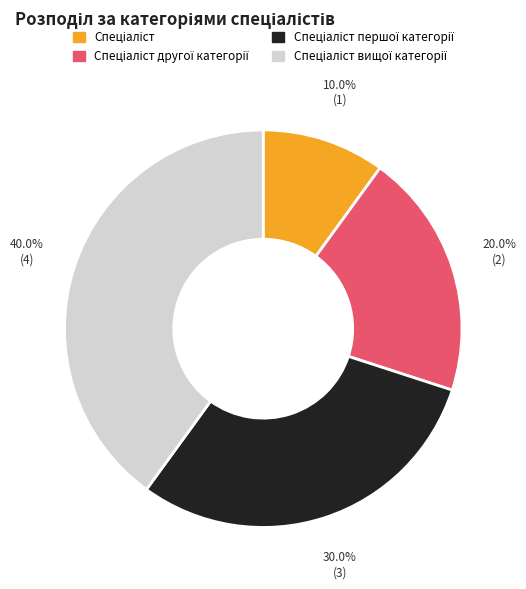

Does any single category account for the majority?

No